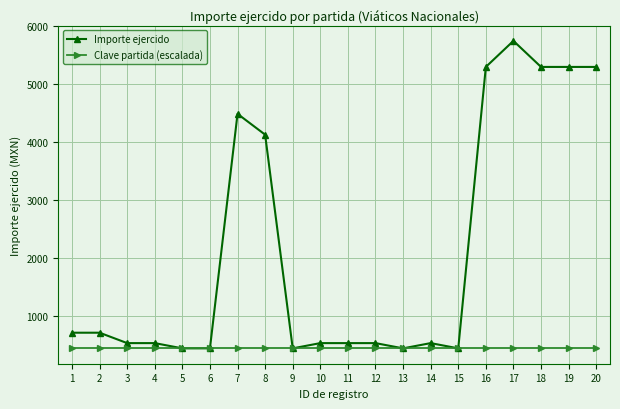

Which category has the highest value across all series?

17